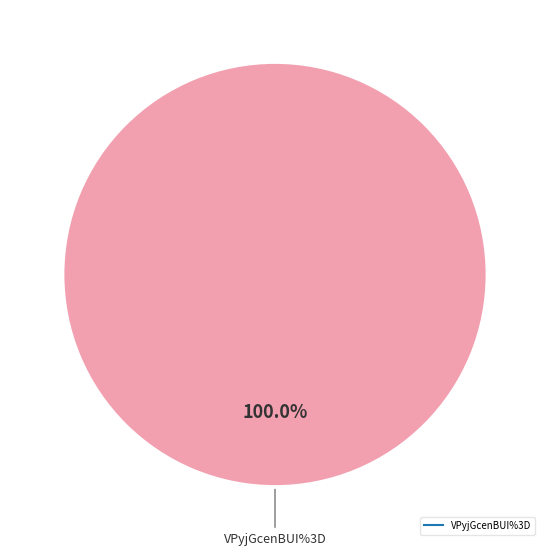

Is there any slice that represents more than half of the pie?

Yes